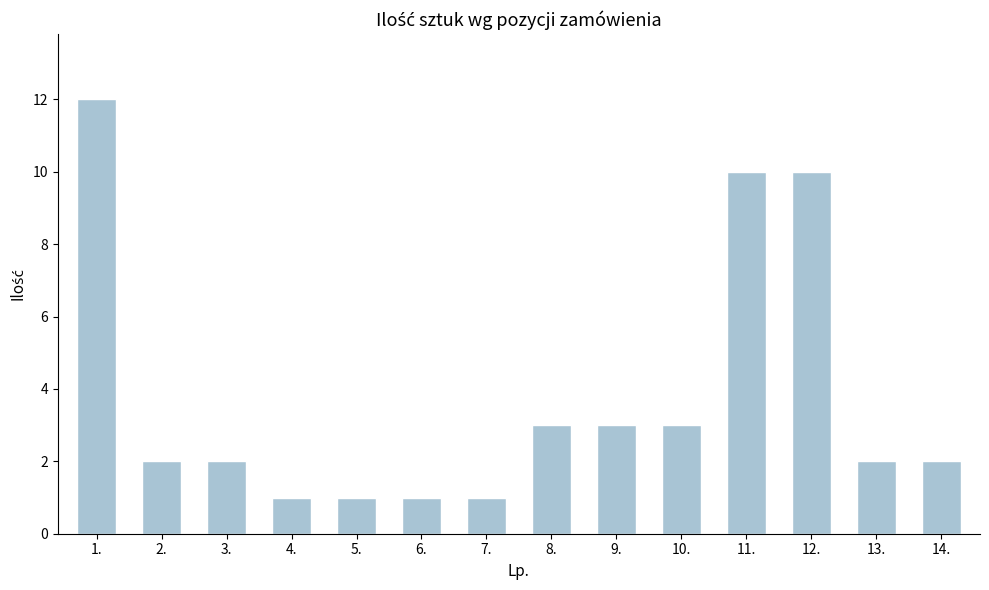

The chart shows a value of 2 at 9.. True or false?

False